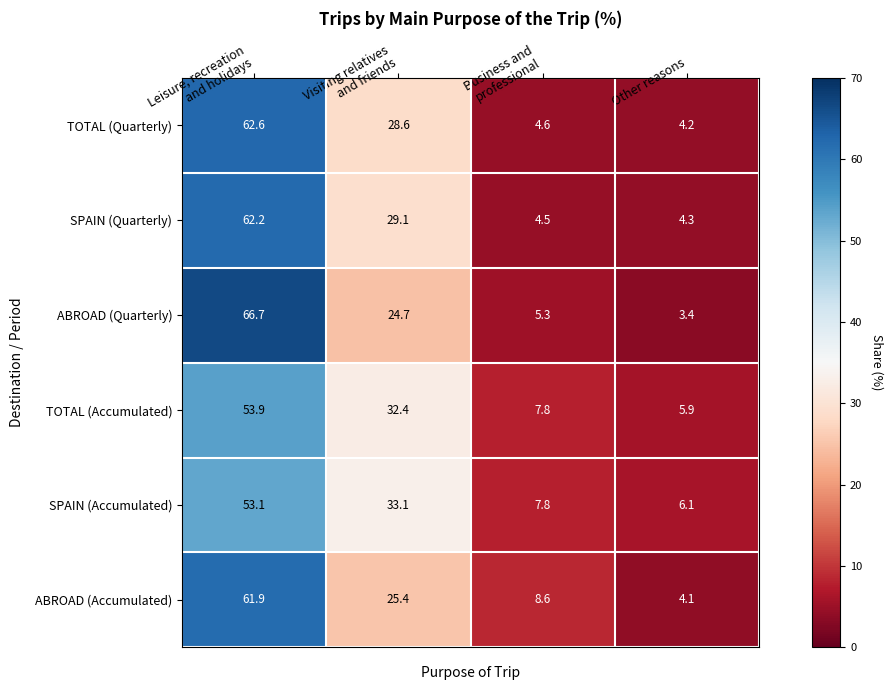

What is the difference between the maximum and minimum values in the TOTAL (Quarterly) series?

58.4